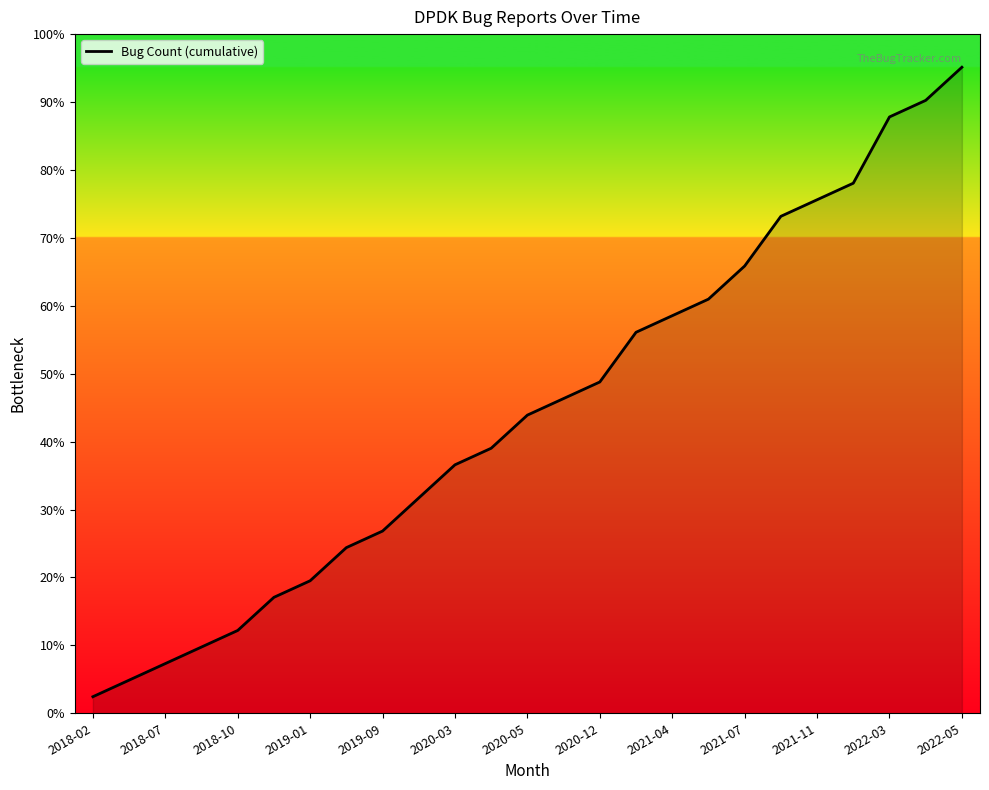

Is this an area chart (filled region under the line)?

Yes